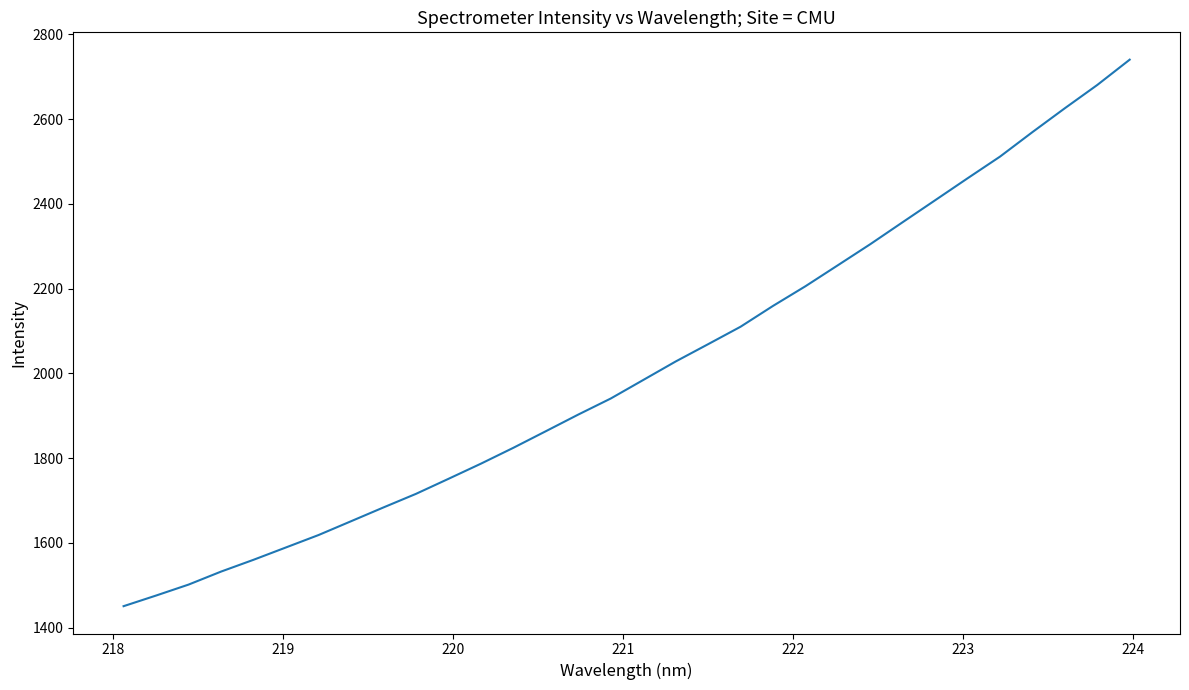

What is the difference between the maximum and minimum values?

1289.5